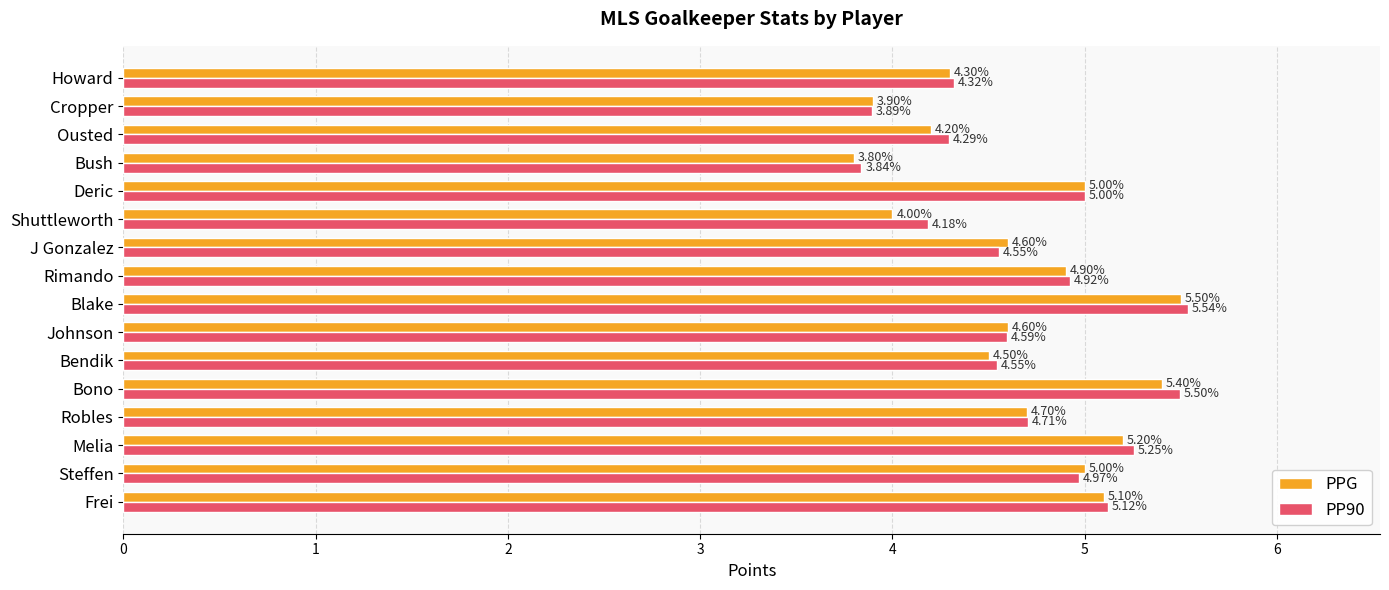

What is the average value of the PPG series?

4.7